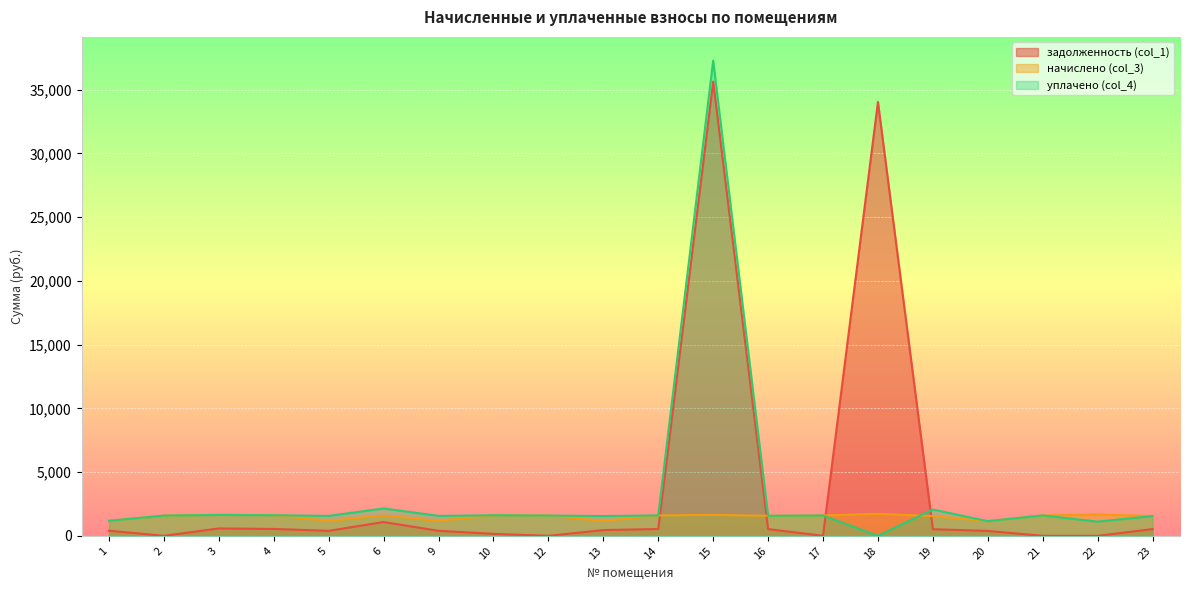

Which series has the largest total across all categories?

задолженность (col_1)